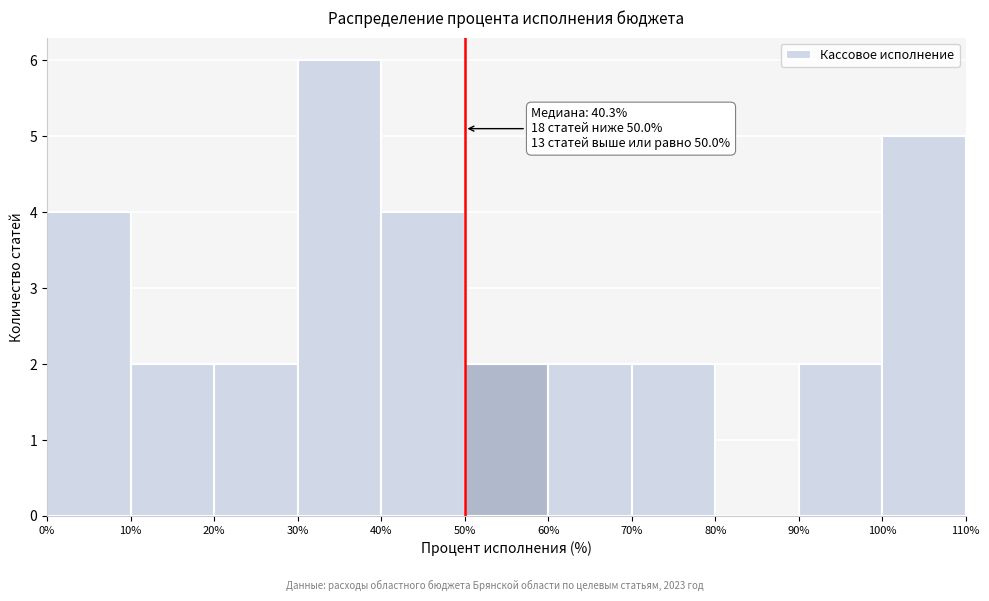

Which range on the x-axis has the tallest bar?

30% to 40%